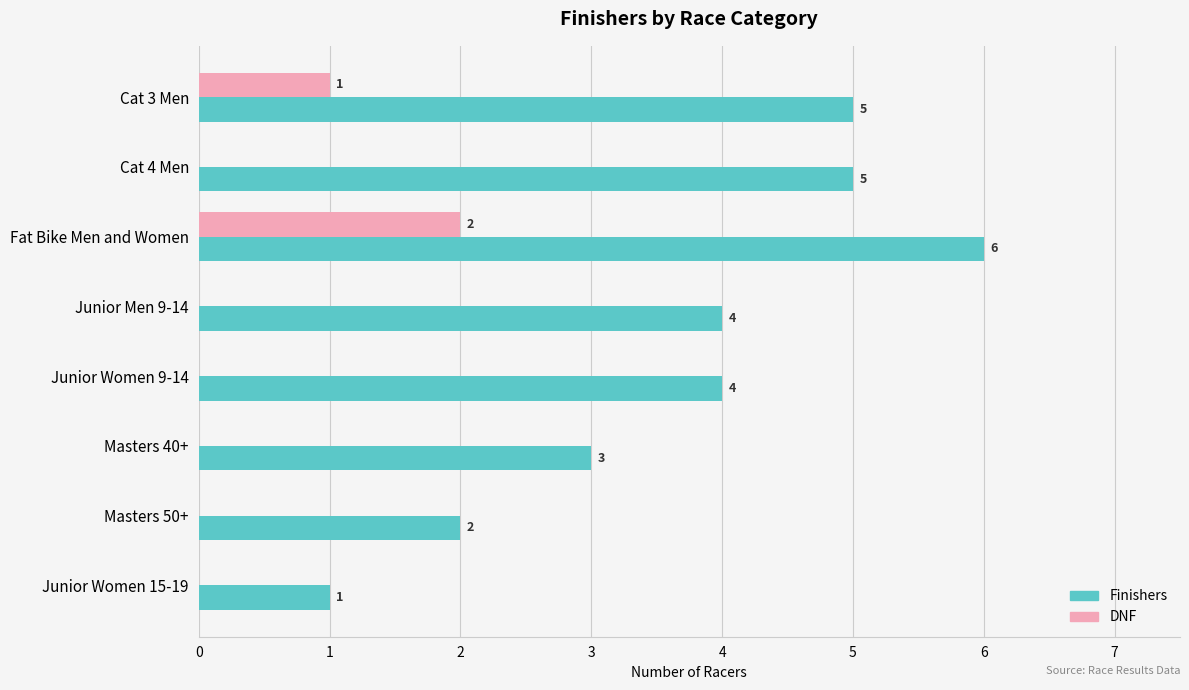

The value of DNF at Masters 50+ is -1. True or false?

False